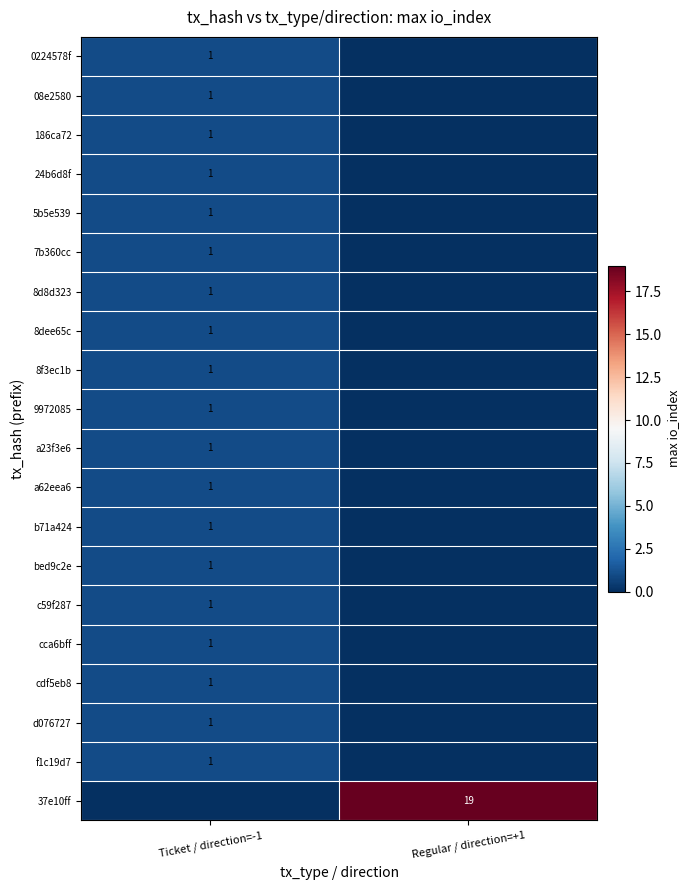

How many distinct data groups are displayed?

20